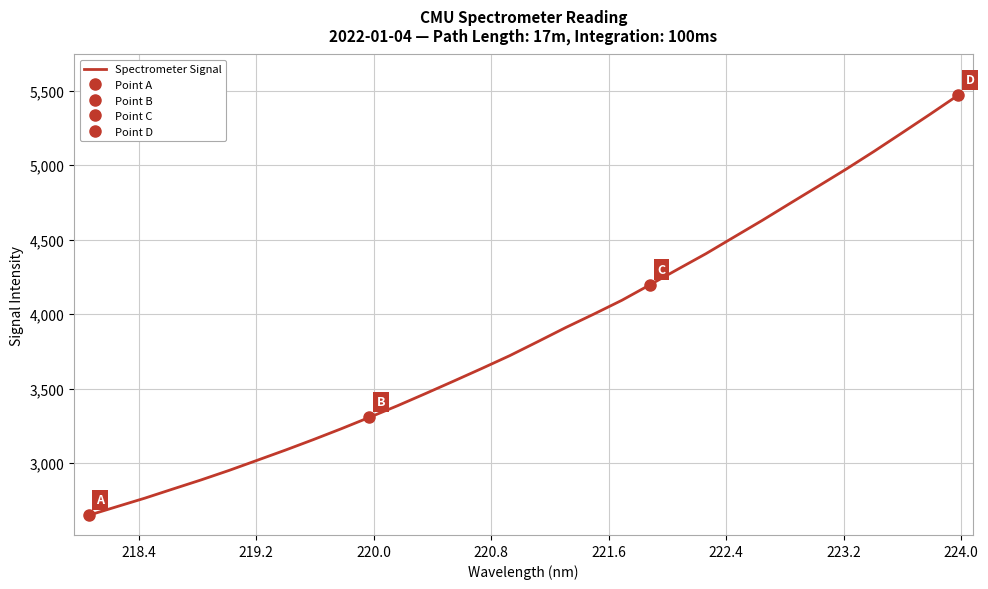

What is the maximum value for Spectrometer Signal?

5469.5